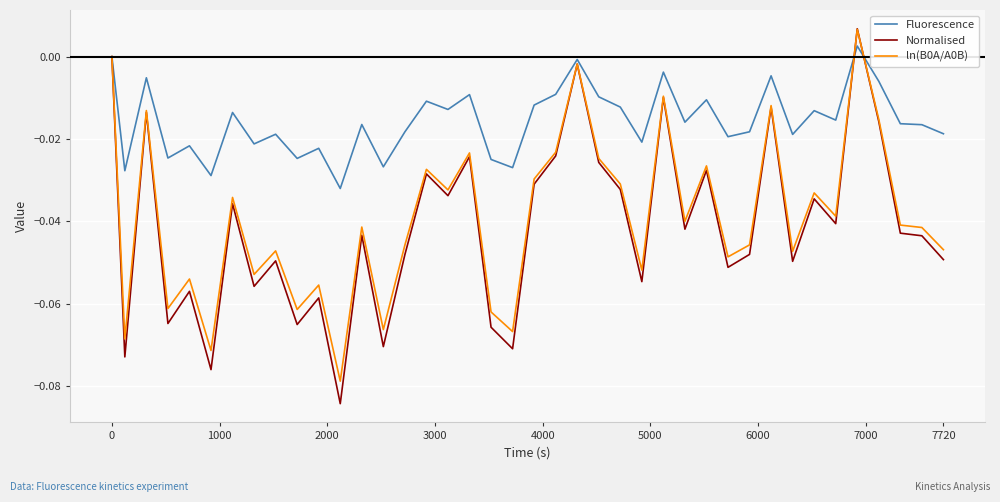

Does the chart have visible grid lines?

Yes